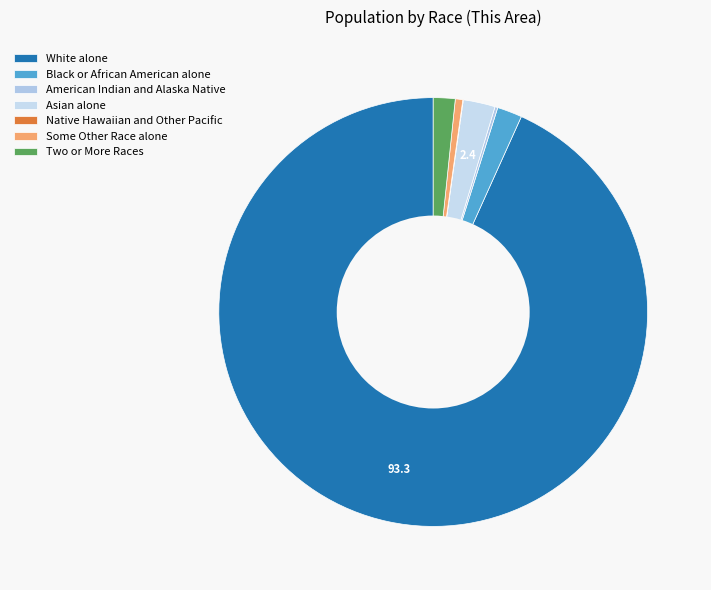

Does Two or More Races represent more than half of the total?

No